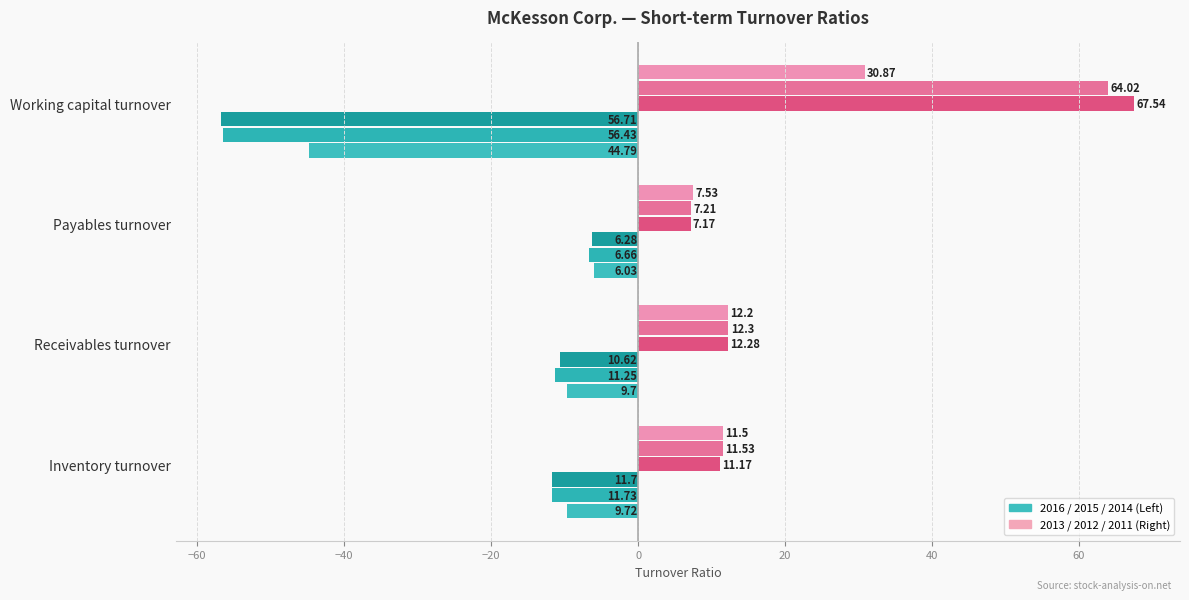

The value of 2016-03-31 at Working capital turnover is -37.4. True or false?

False